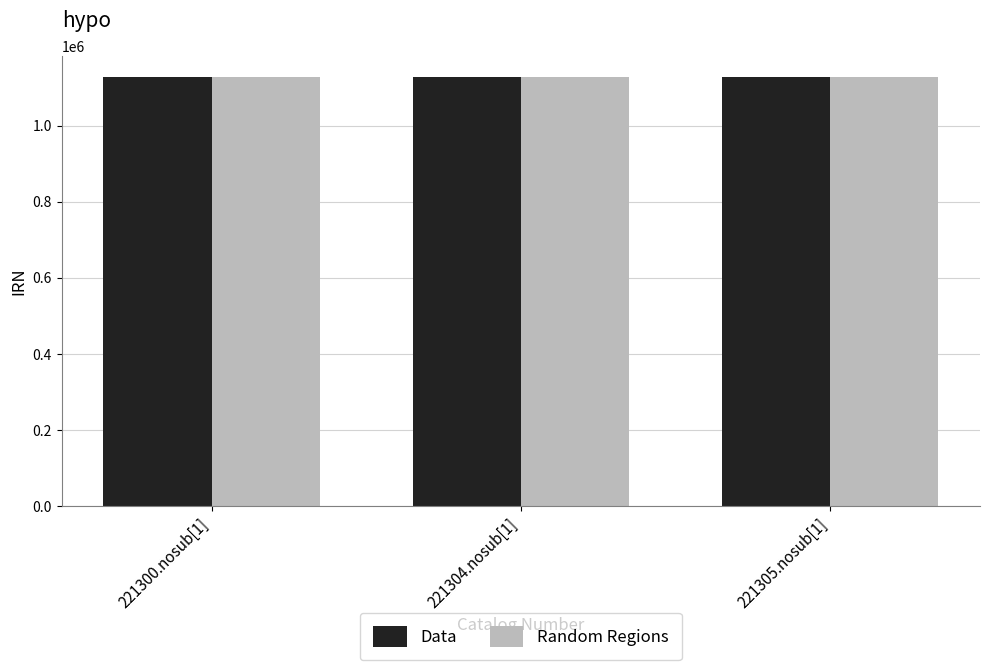

Does the chart contain any negative values?

No